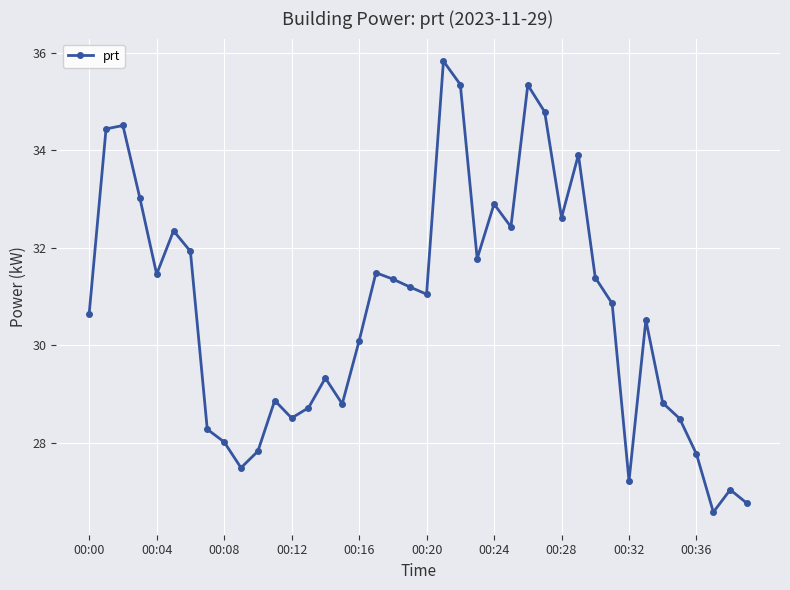

How many data points are less than 31?

20